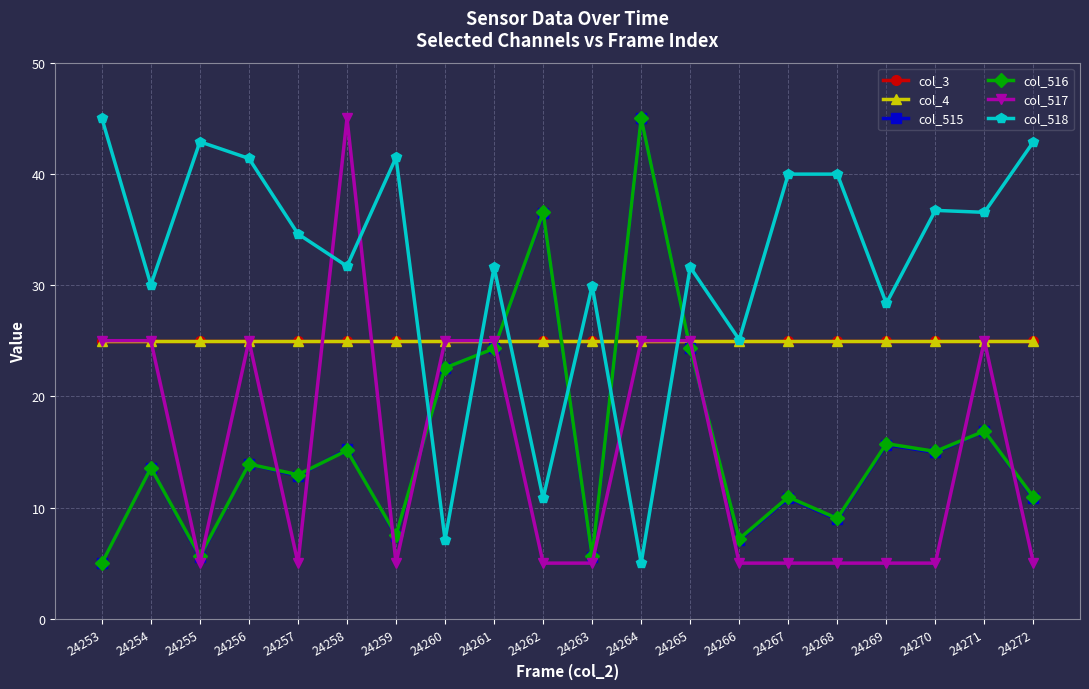

Does the chart have visible grid lines?

Yes